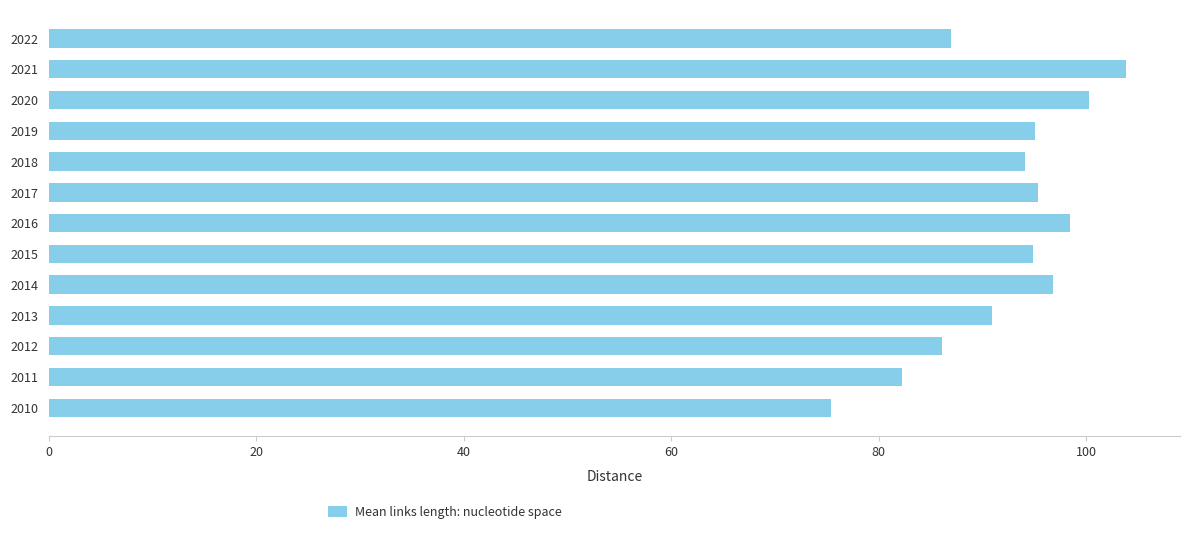

What is the approximate value at 2012?

86.1